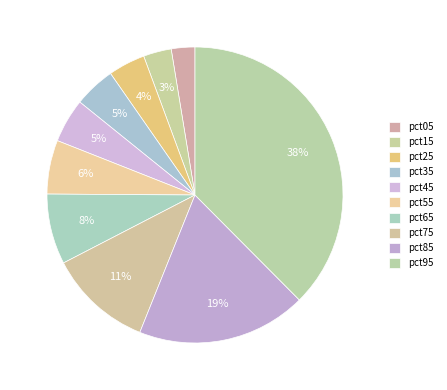

Between pct45 and pct25, which is larger?

pct45